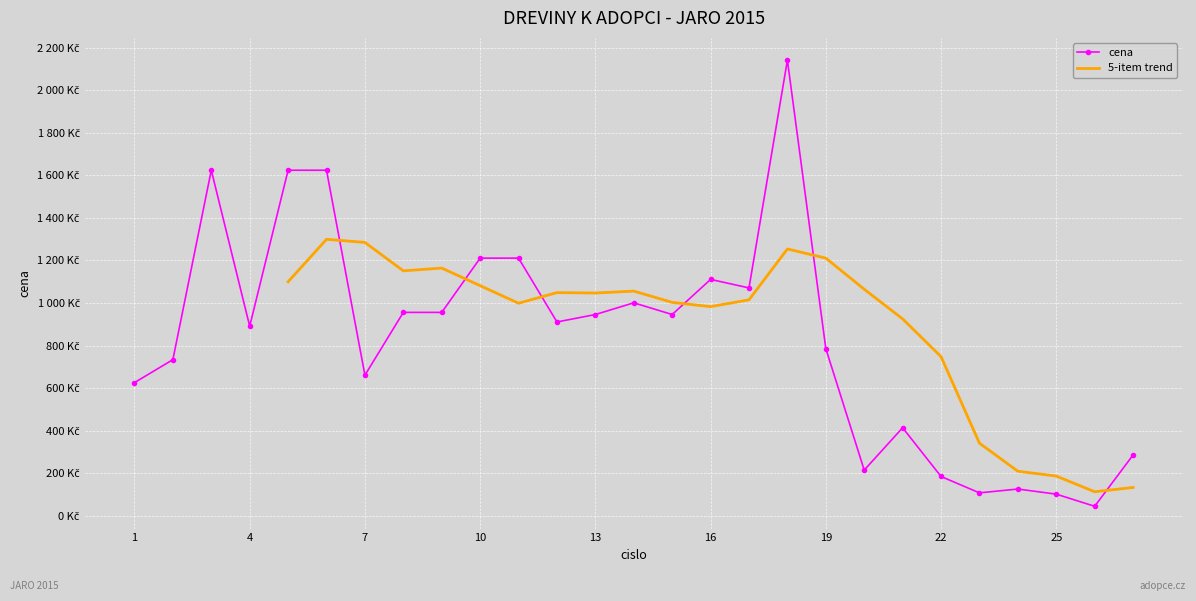

Is it true that the value at 3 is 1624?

True